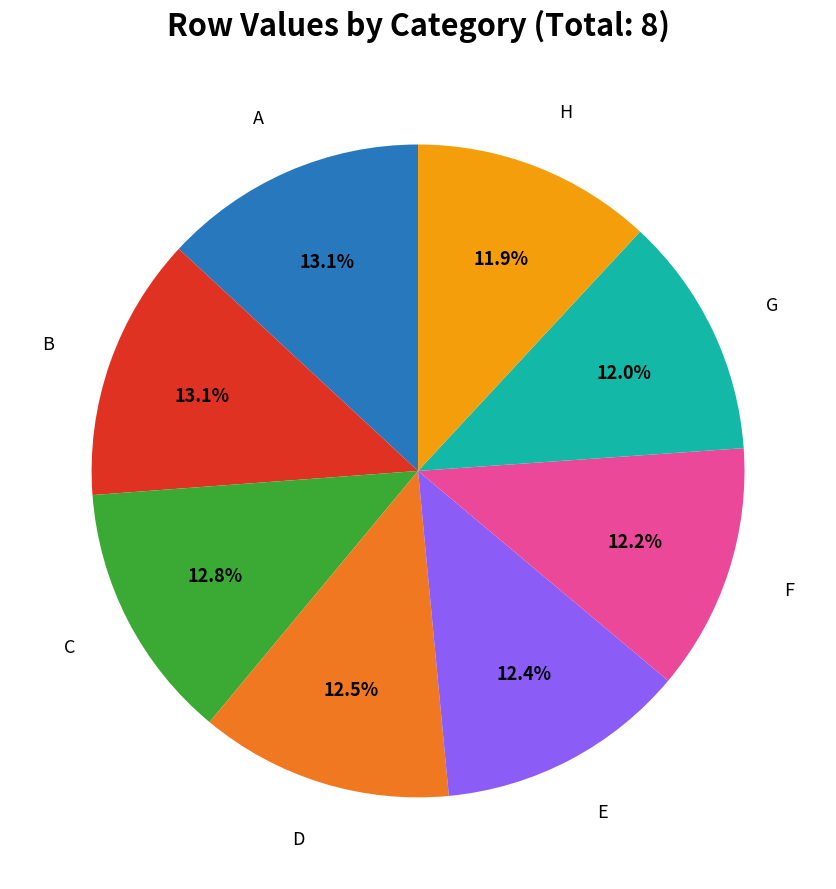

Is there any slice that represents more than half of the pie?

No